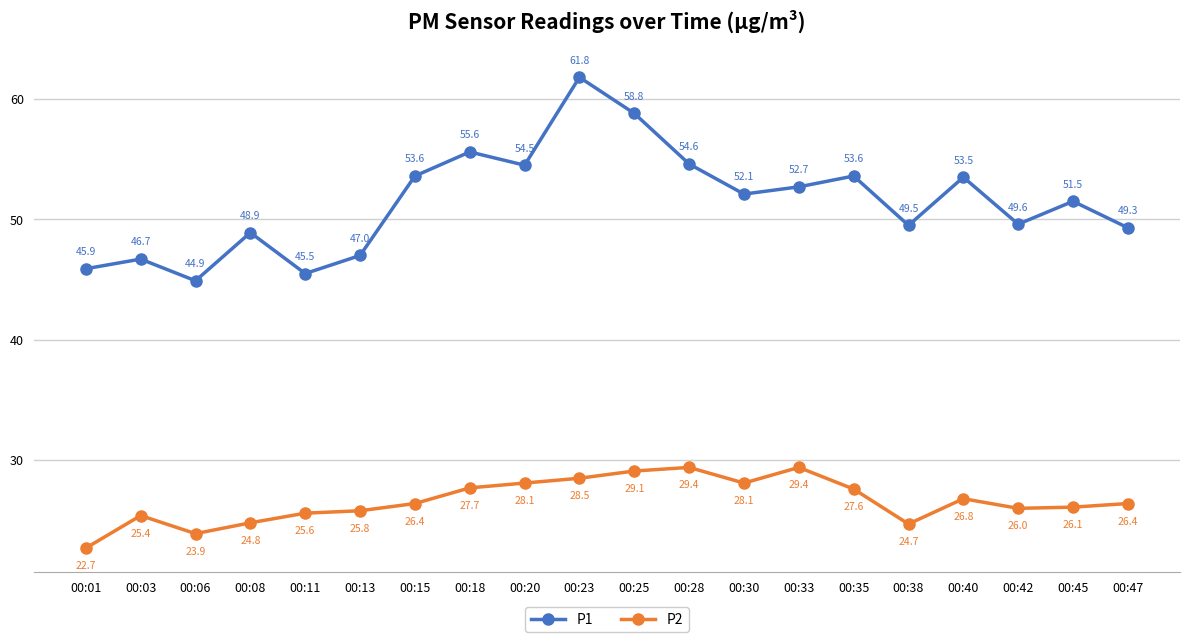

True or false: P2 and P1 intersect in this chart.

False